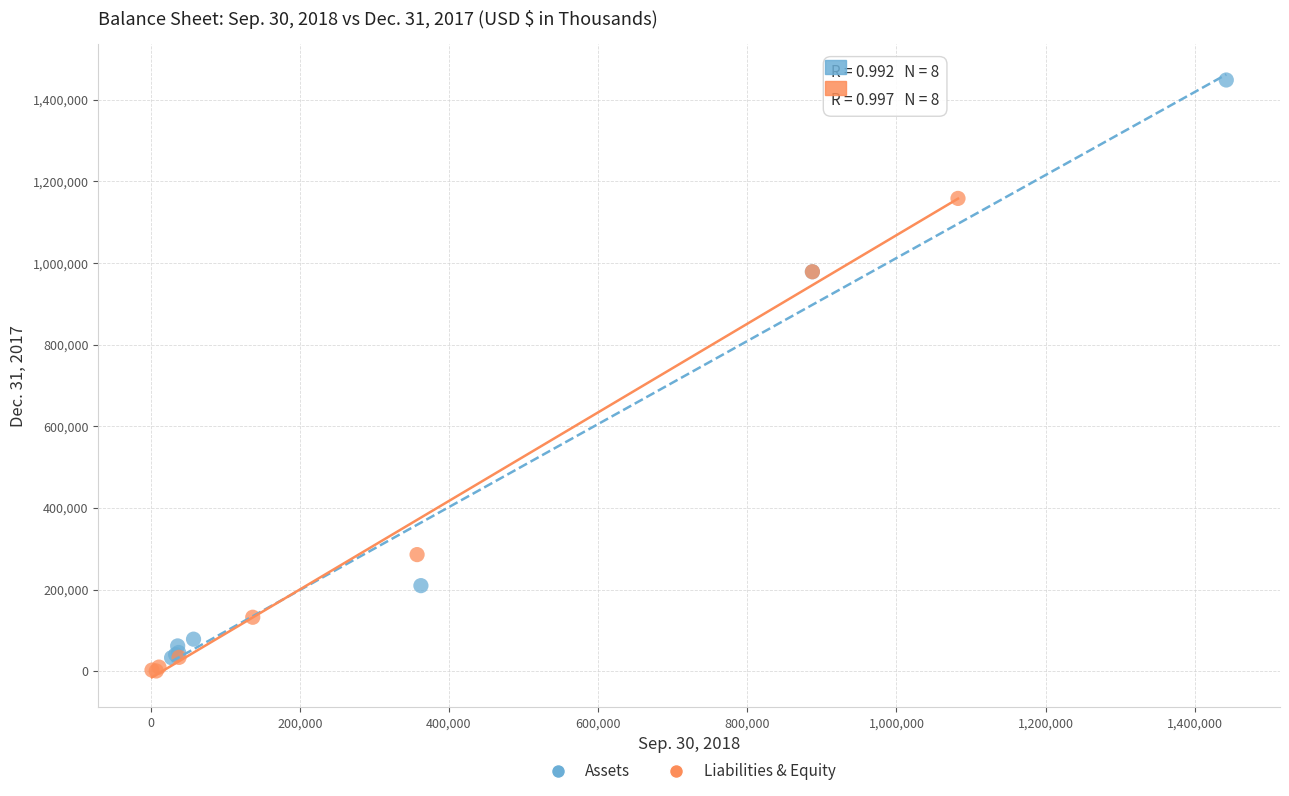

Which series contains the highest Y value?

Assets